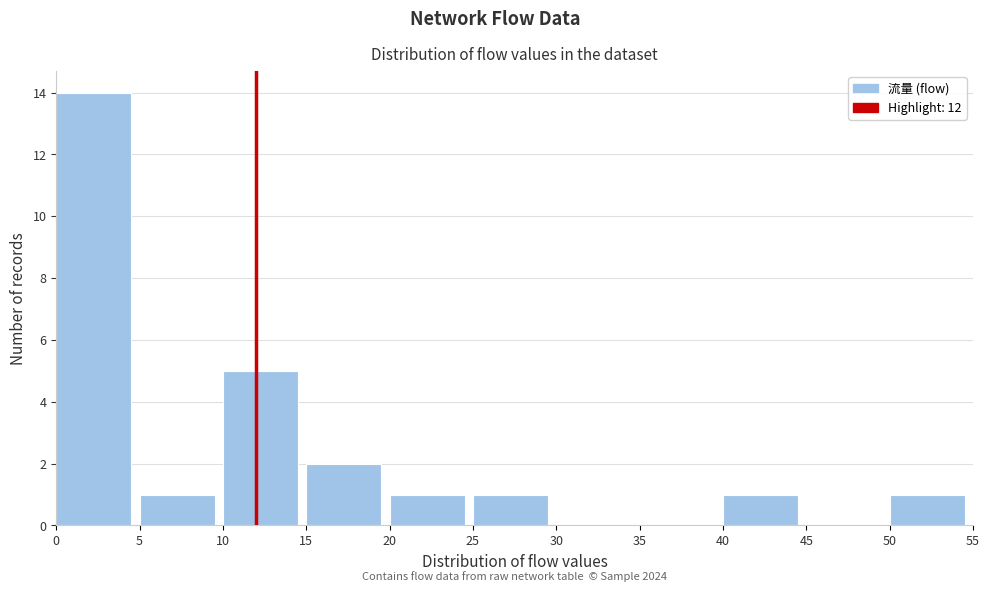

Over which range of the x-axis is the bar tallest?

0 to 5